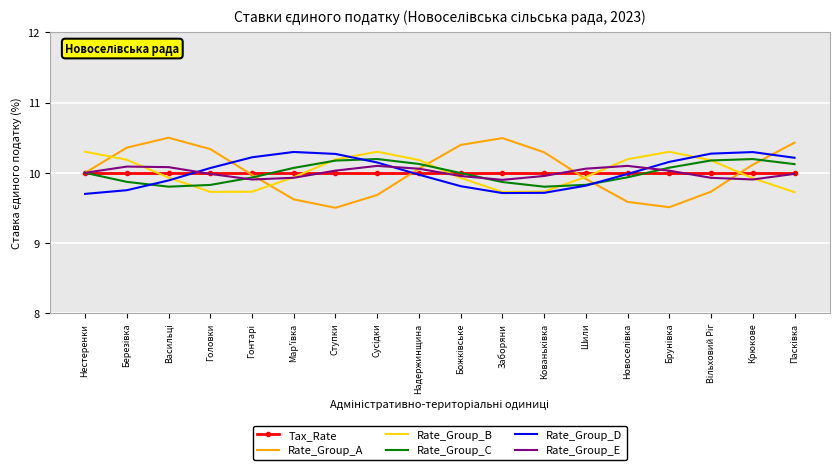

The value of Tax_Rate at Крюкове is 4.3. True or false?

False